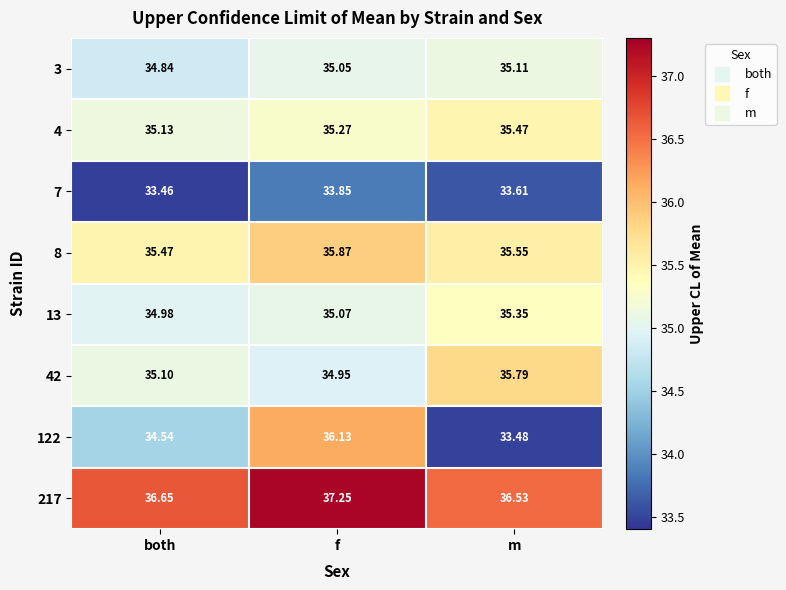

Is the value of 4 at f greater than the value of 7 at m?

Yes